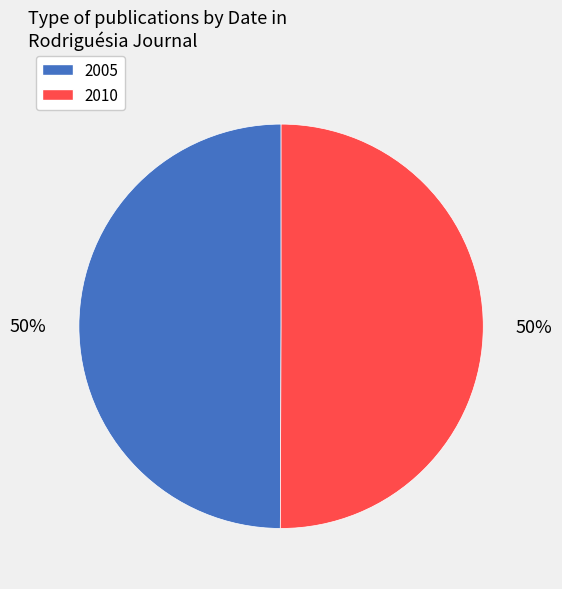

True or false: 2005 accounts for 35% of the total.

False